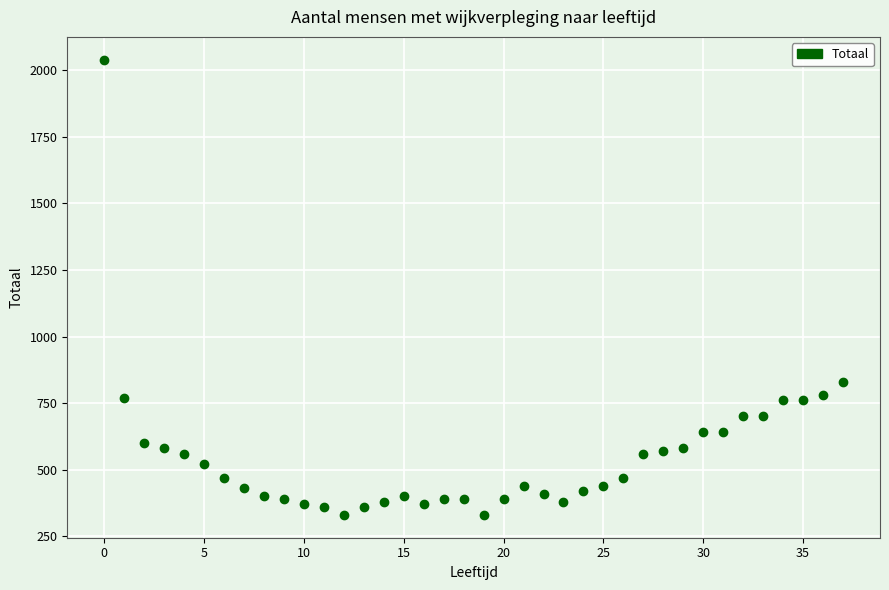

What Y value in the scatter plot is closest to 1185?

830